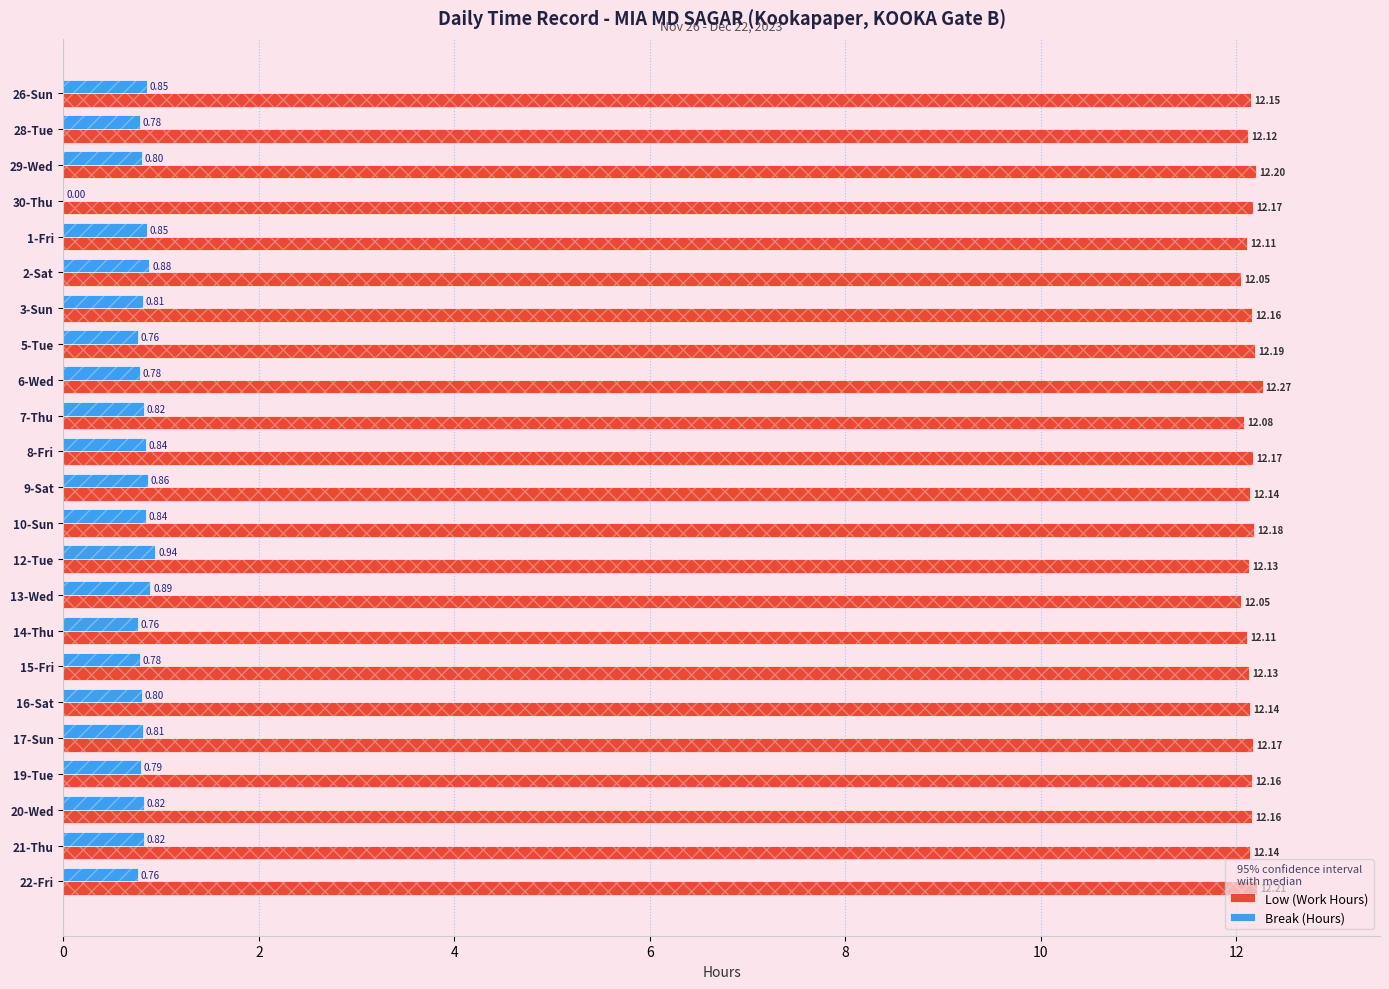

What is the sum of all Break (Hours) values?

18.0